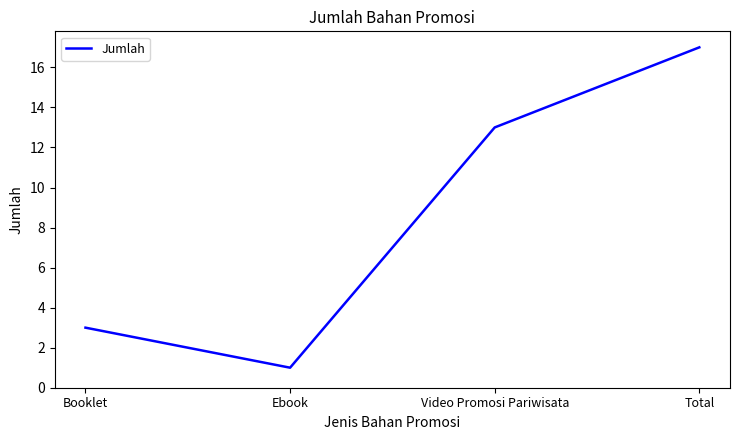

What is the approximate value at Booklet?

3